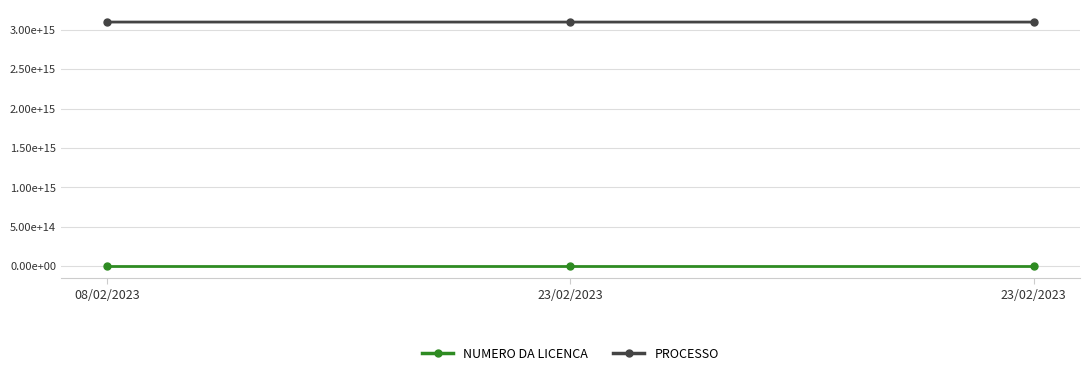

Is this an area chart (filled region under the line)?

No